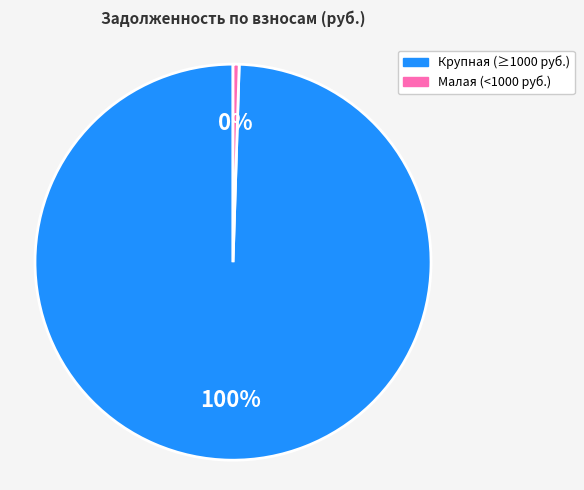

Is there any slice that represents more than half of the pie?

Yes